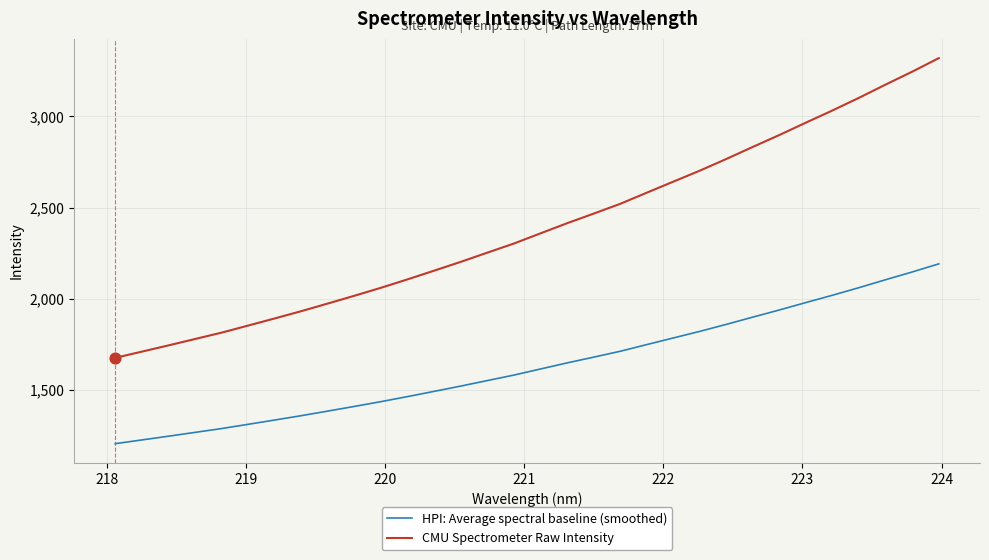

Which series has the largest total across all categories?

CMU Spectrometer Raw Intensity